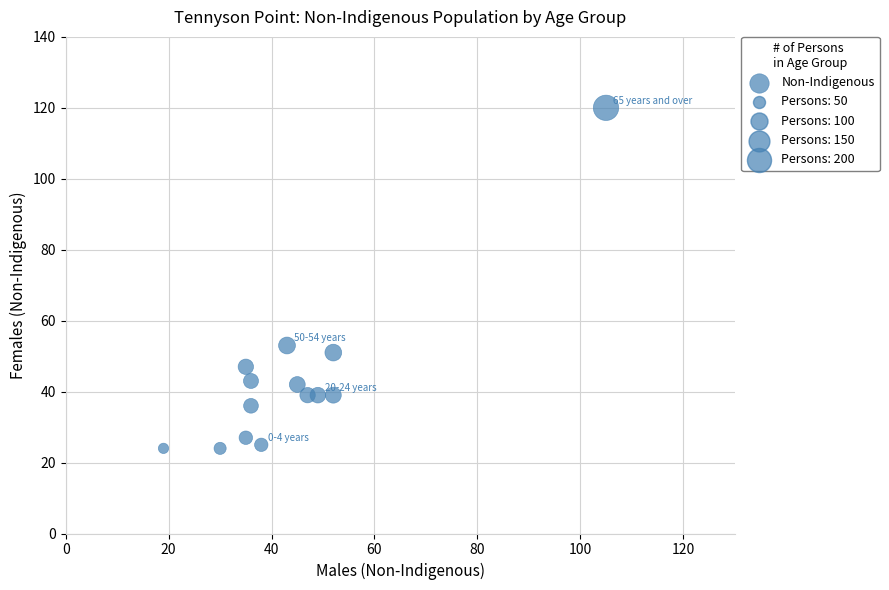

What is the range of X values (max minus min)?

86